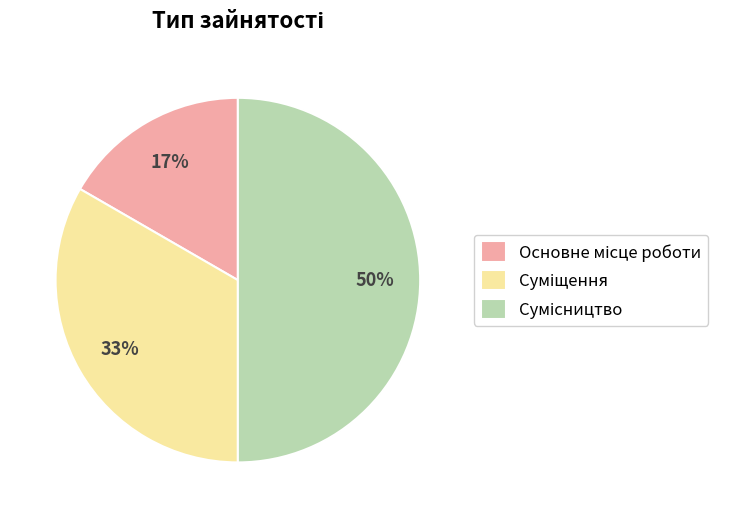

To the nearest percent, what is the average slice percentage?

33%